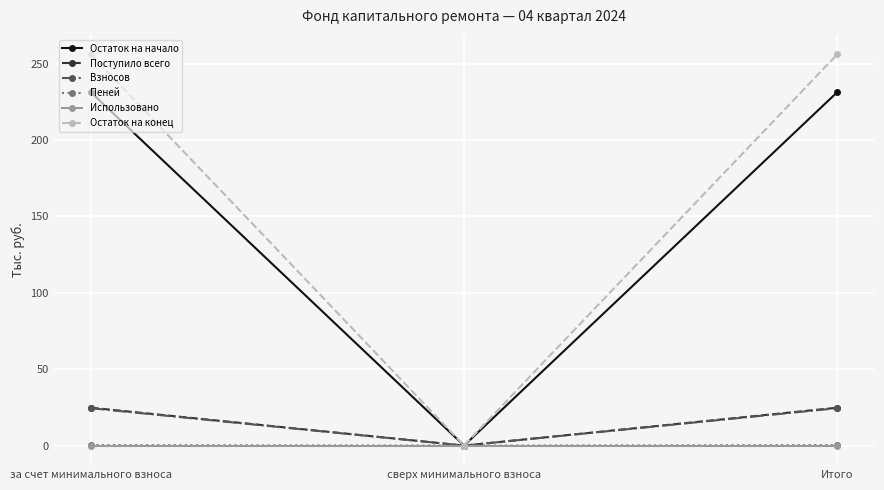

What is the label of the 1st point from the left?

за счет минимального взноса